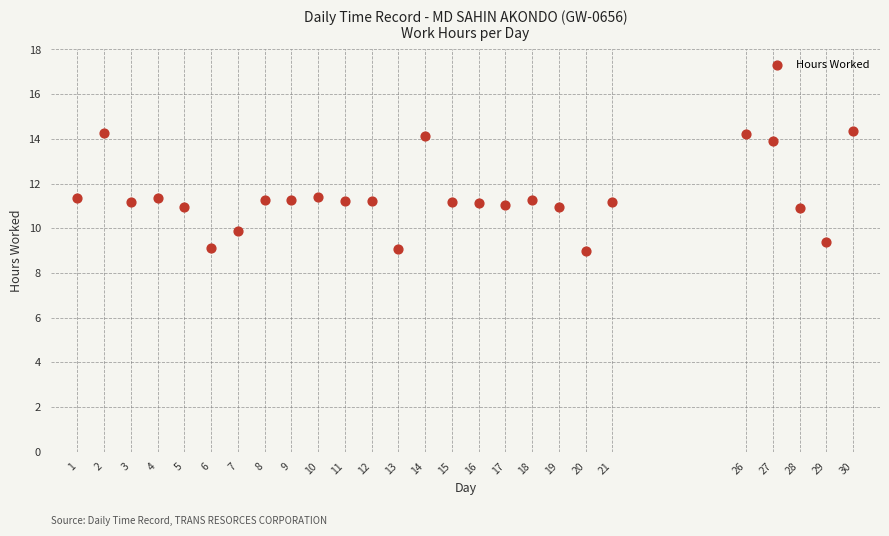

What is the range of Y values (max minus min)?

5.4